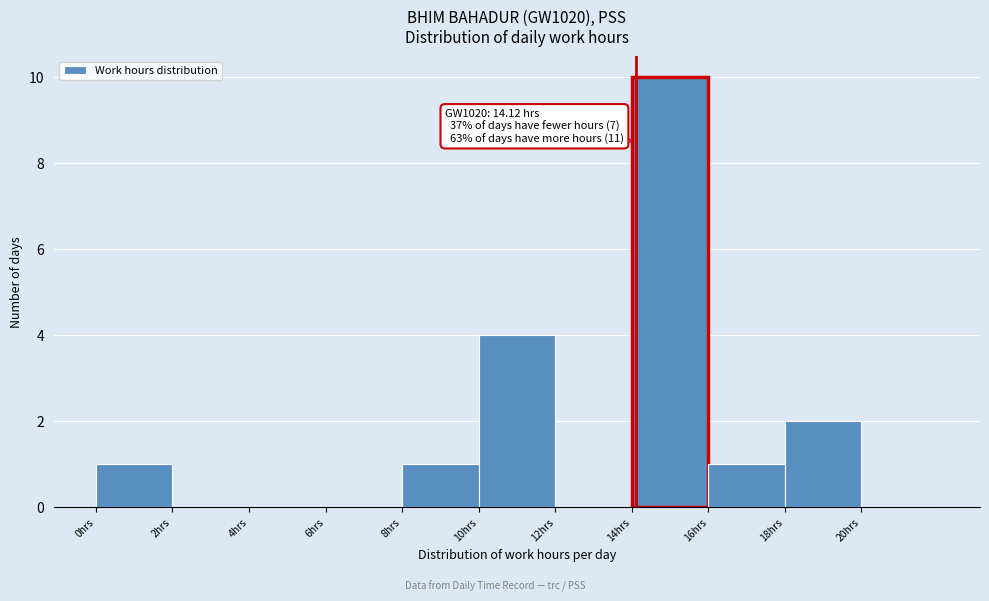

Which range on the x-axis has the tallest bar?

14 to 16